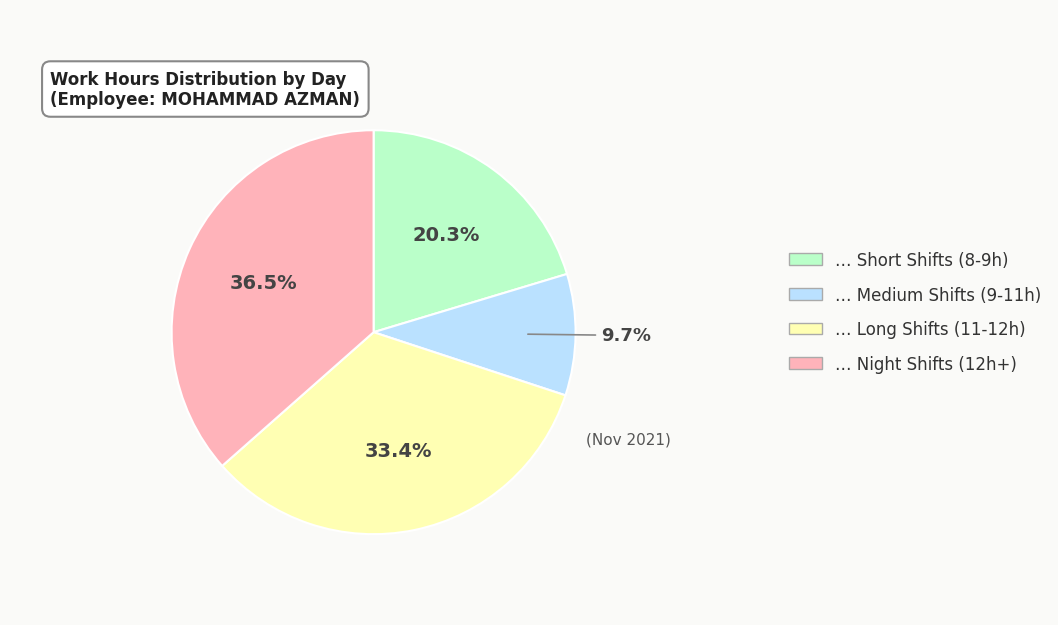

Is there any slice that represents more than half of the pie?

No